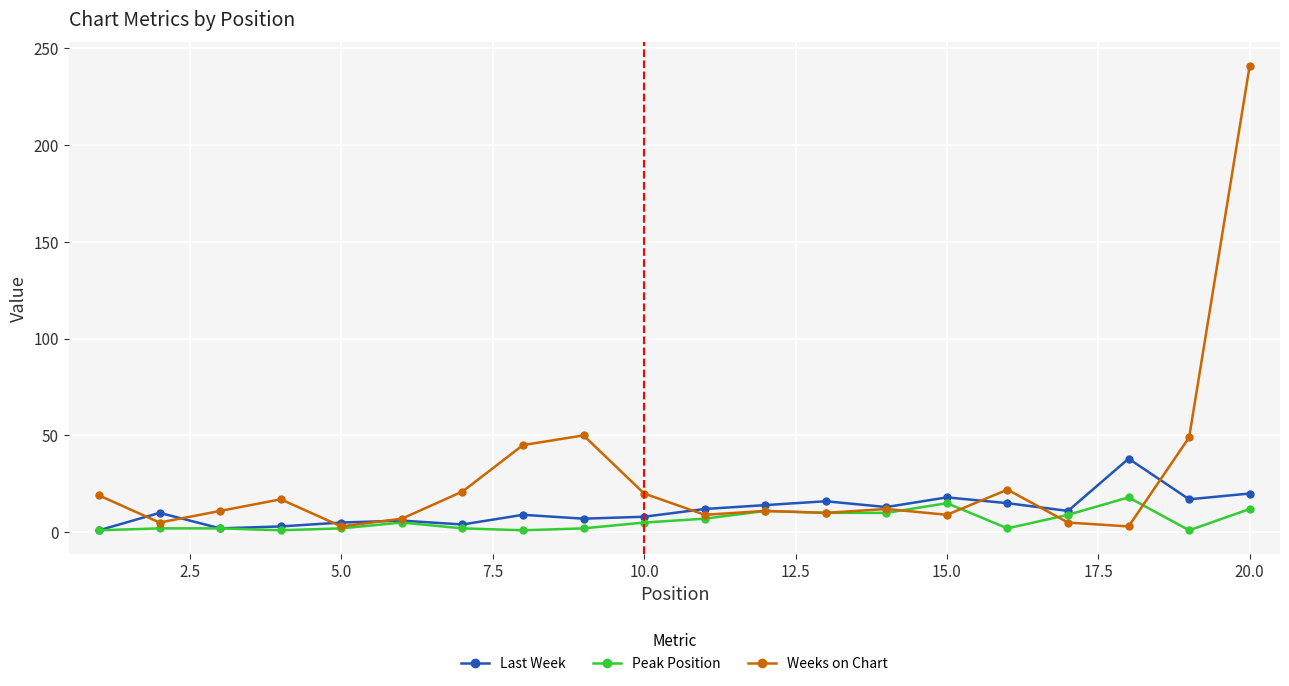

What is the average value of the Peak Position series?

6